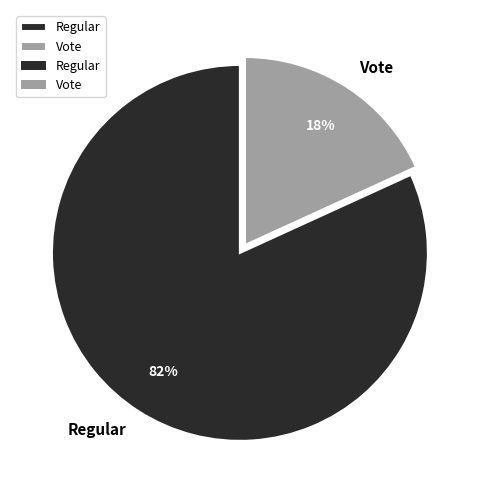

Is there a majority slice in this chart?

Yes